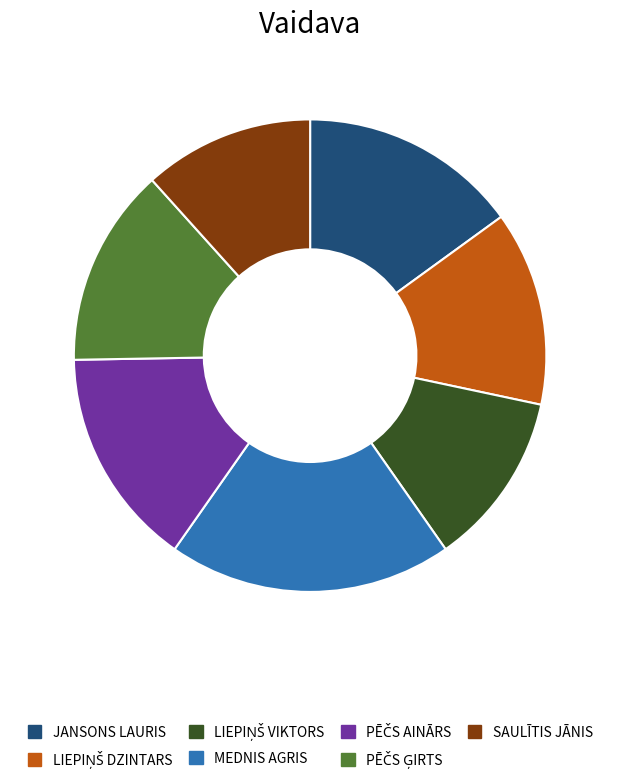

How many slices are in this pie chart?

7